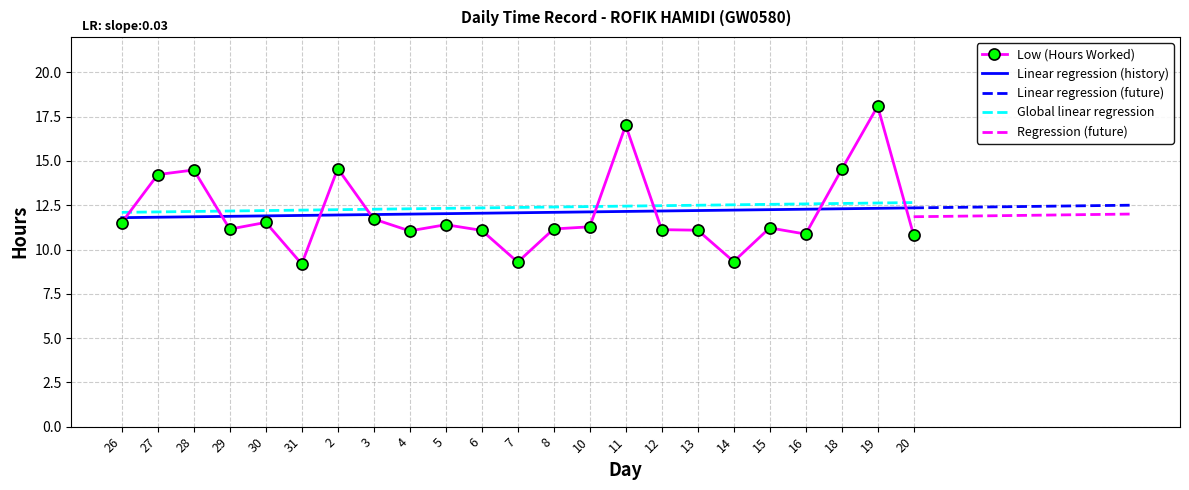

Reading left to right, what are all the values shown in this chart?

26=11.5	27=14.2	28=14.5	29=11.2	30=11.5	31=9.2	2=14.6	3=11.7	4=11.1	5=11.4	6=11.1	7=9.3	8=11.2	10=11.3	11=17.0	12=11.1	13=11.1	14=9.3	15=11.2	16=10.9	18=14.5	19=18.1	20=10.8